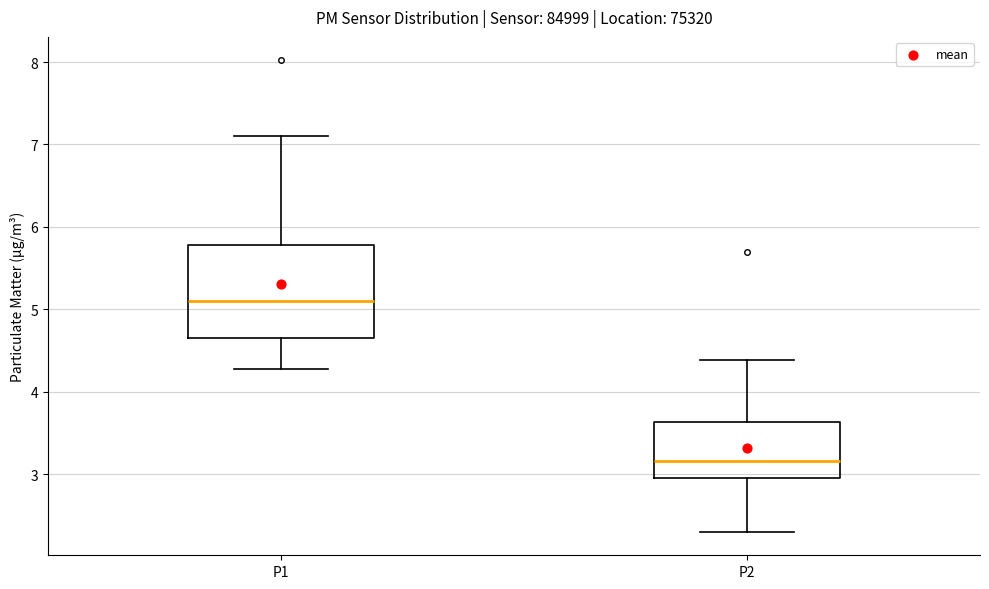

Reading left to right, read every box against the y-axis: the position of its median line, the range the box covers, and the ends of its whiskers. The values are not printed on the chart, so give them approximately, as read against the axis.

P1: median 5.1, box 4.7 to 5.8, whiskers 4.3 to 7.1
P2: median 3.2, box 3.0 to 3.6, whiskers 2.3 to 4.4